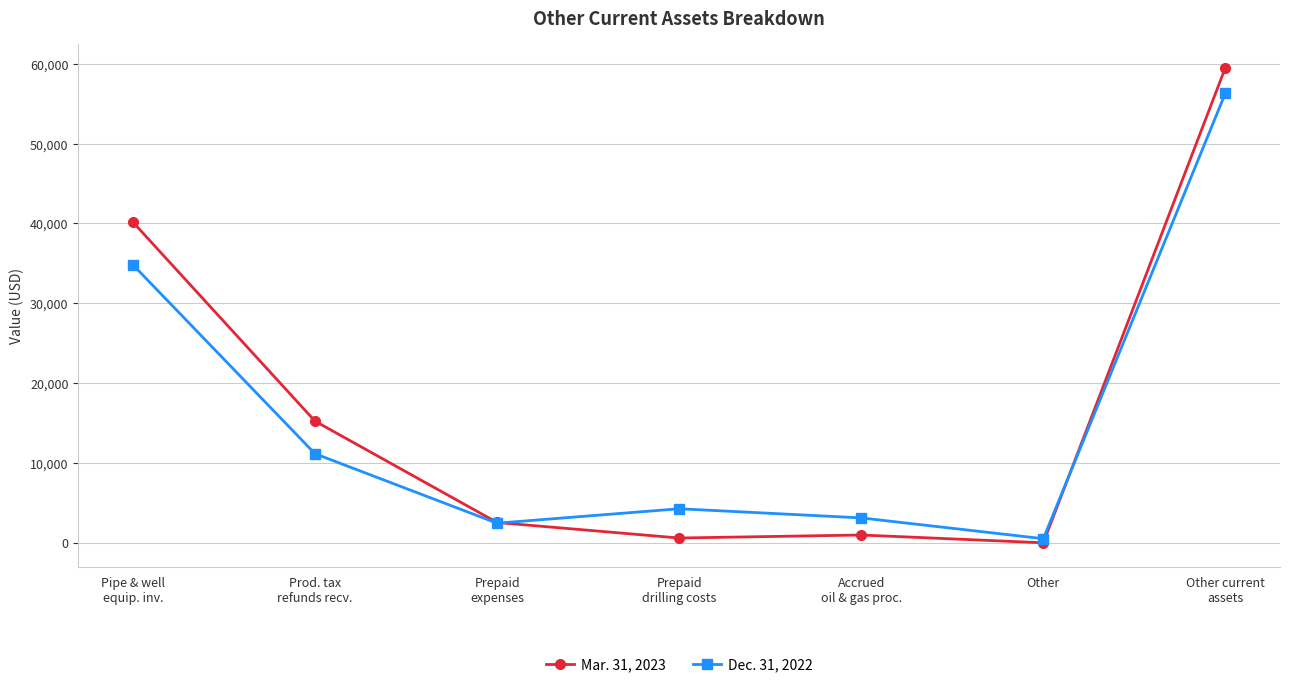

In Dec. 31, 2022, how many points are lower than both neighbors (excluding endpoints)?

2